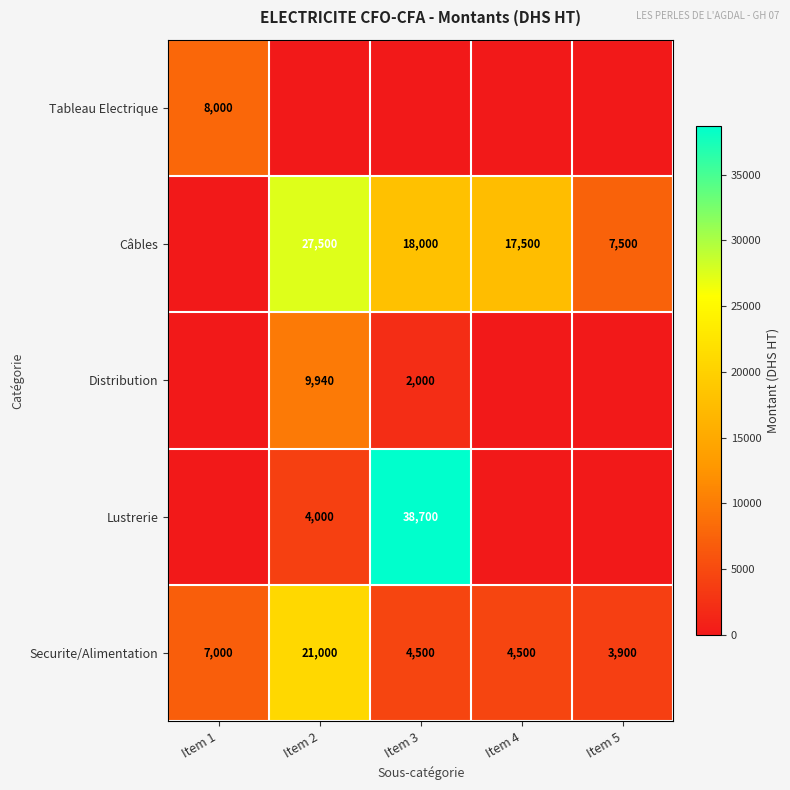

Which series has the largest total across all categories?

Câbles